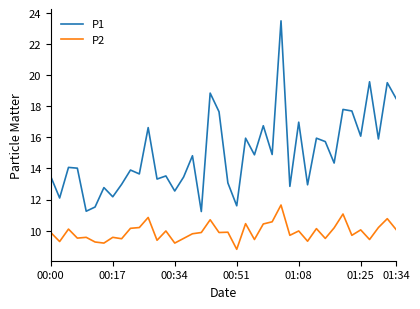

List the series in order of their overall mean, lowest first.

P2, P1